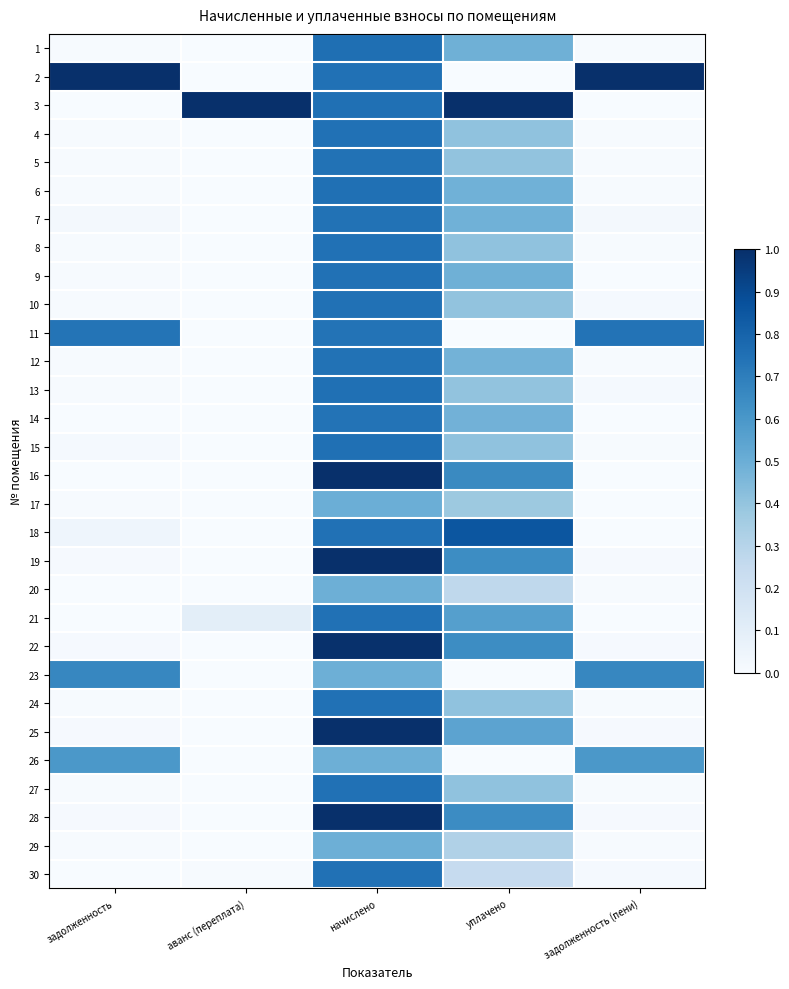

What is the difference between the highest and lowest values at уплачено?

1.0